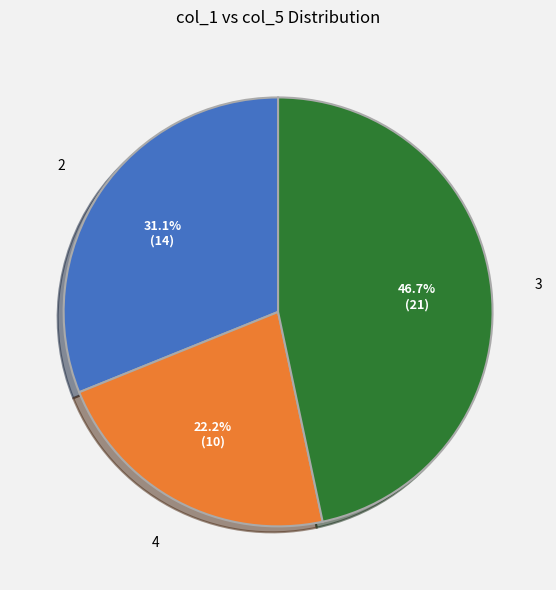

How many segments does this pie chart have?

3